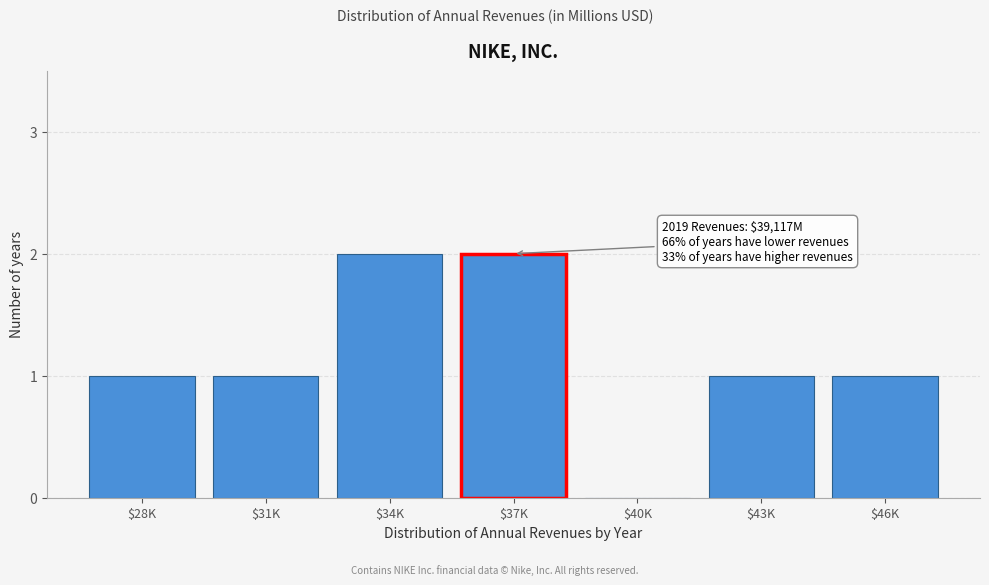

Is it true that the value at $37K is 1?

False